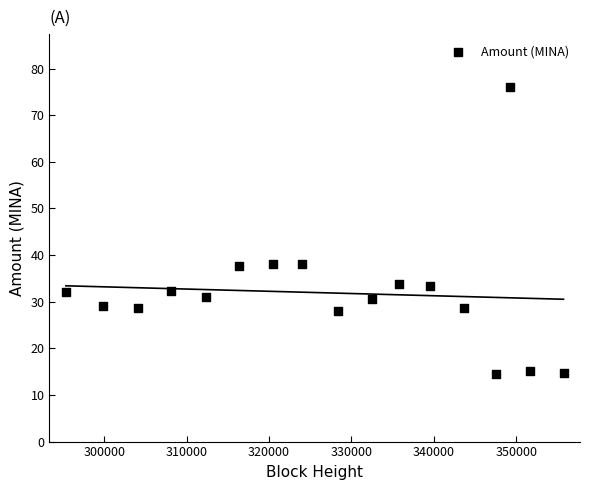

What is the range of X values (max minus min)?

60376.0